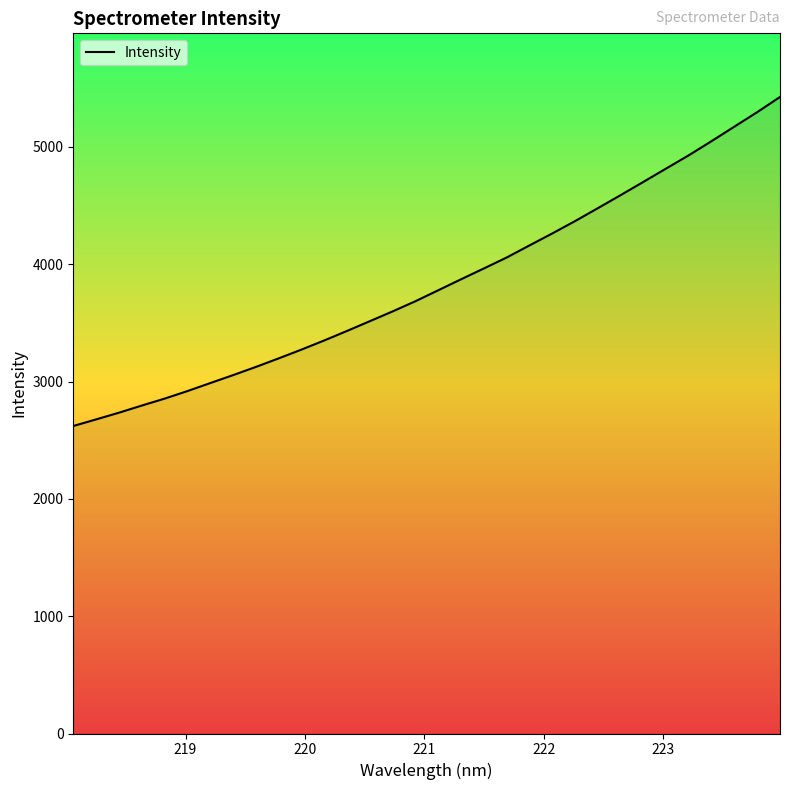

What is the maximum value shown in the chart?

5425.7